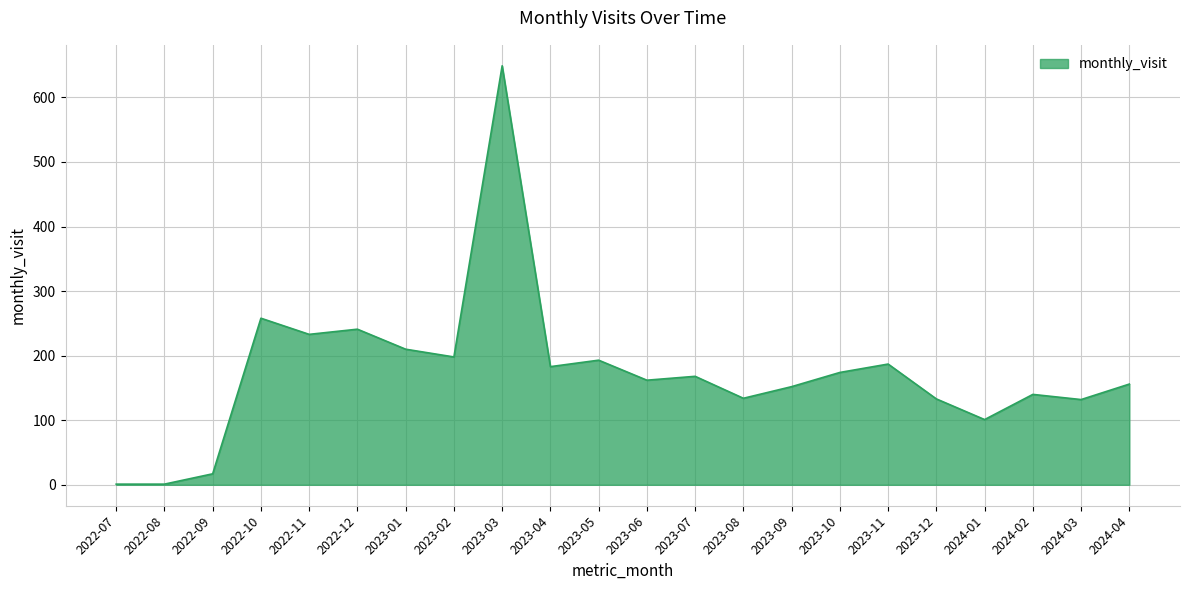

The value at 2022-12 is 241. True or false?

True